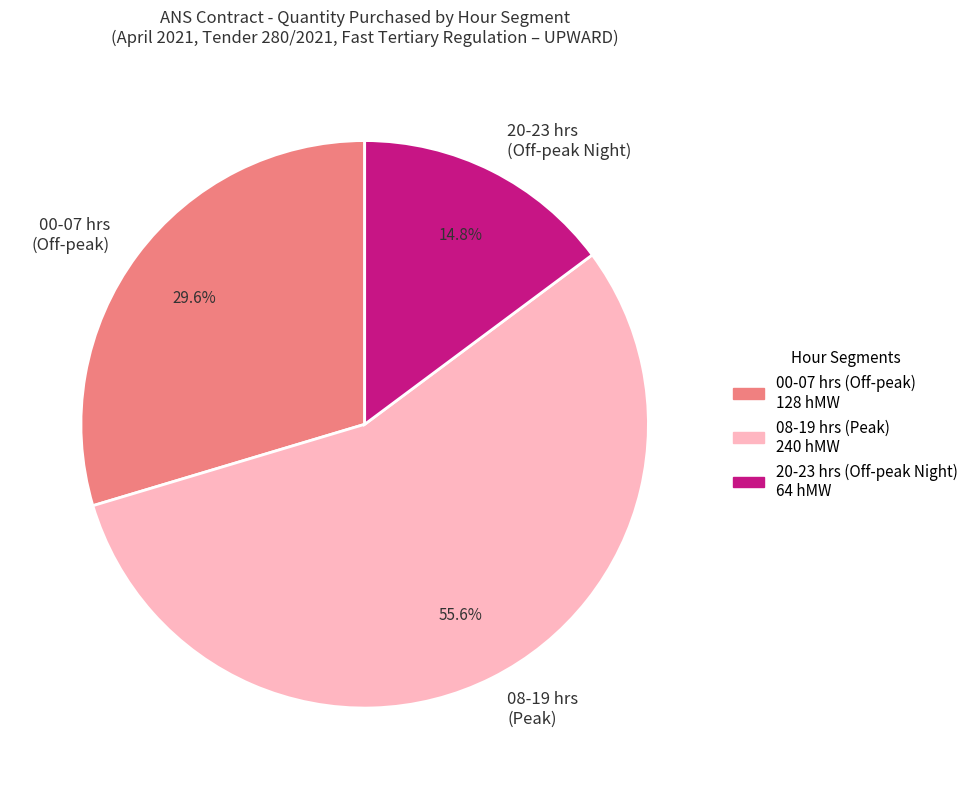

Combined, do 08-19 hrs (Peak) and 20-23 hrs (Off-peak Night) account for over 50%?

Yes